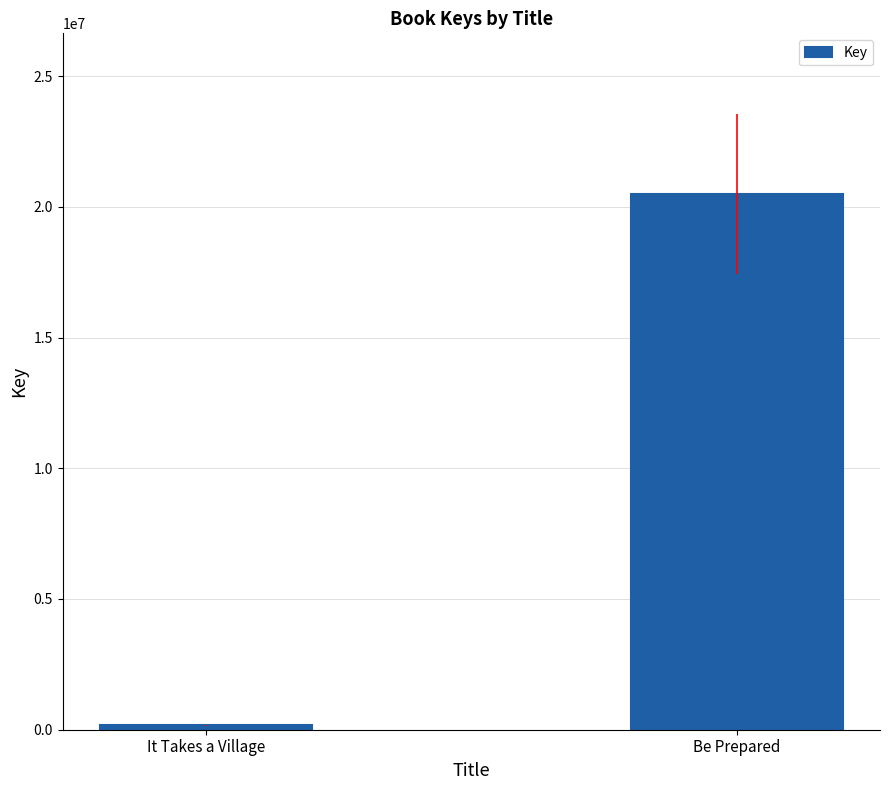

True or false: the data shows 20488556 at Be Prepared.

True